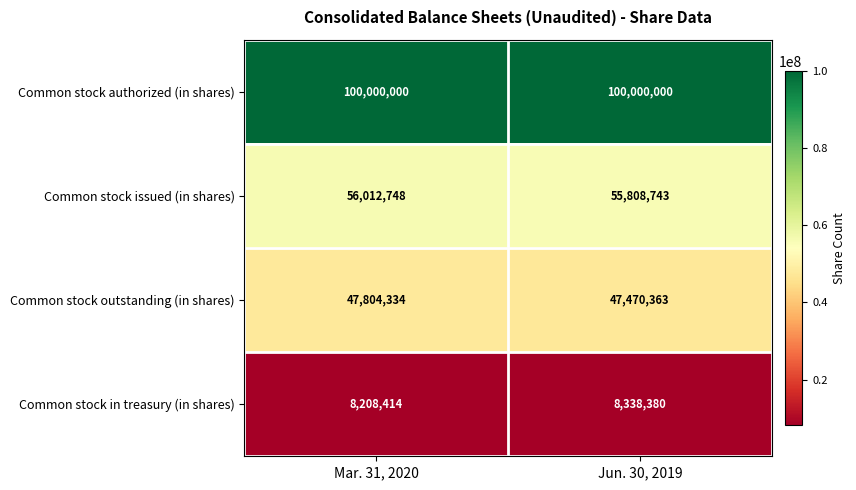

The value of Common stock outstanding (in shares) at Mar. 31, 2020 is 47804334. True or false?

True